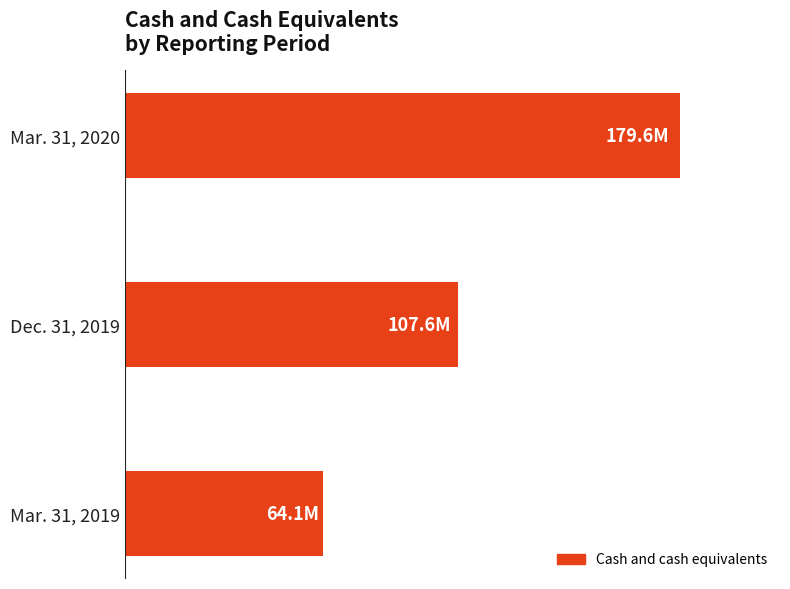

Are the bars horizontal?

Yes